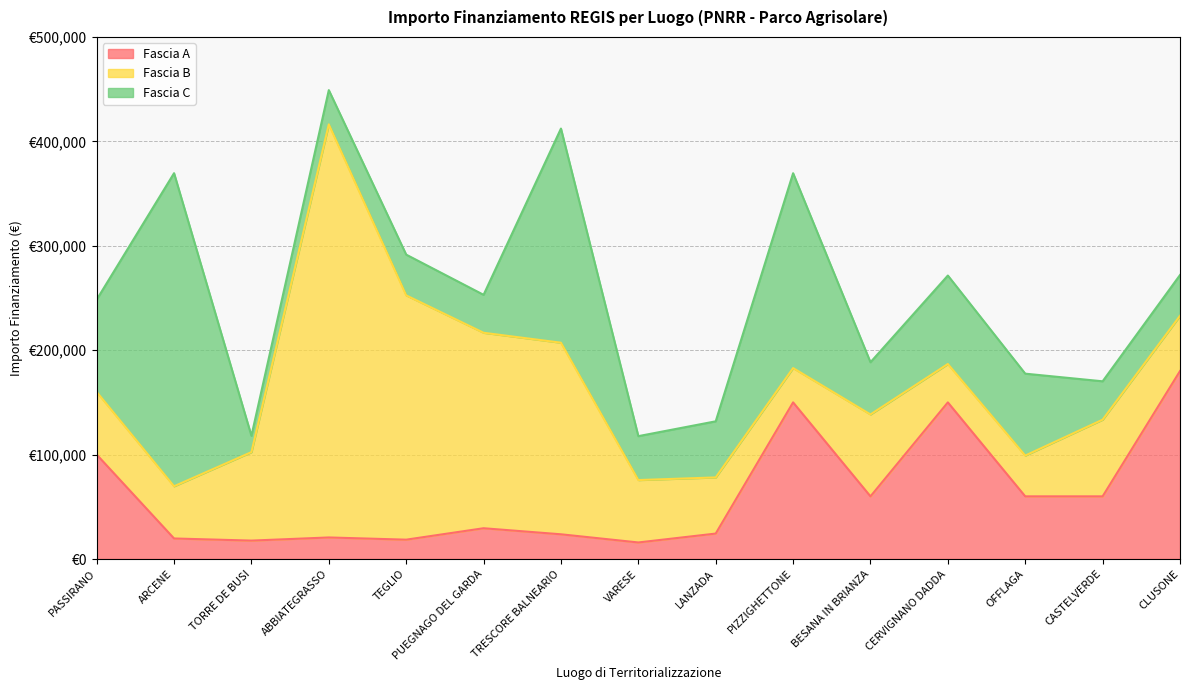

Which category has the highest value in the Fascia A series?

CLUSONE